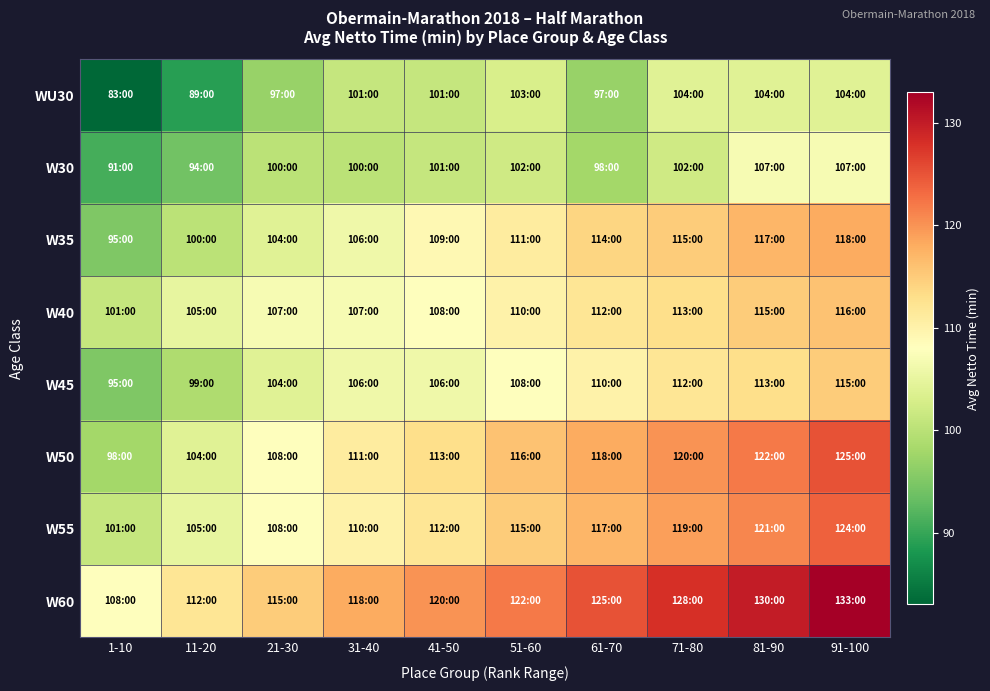

What is the smallest value displayed?

83